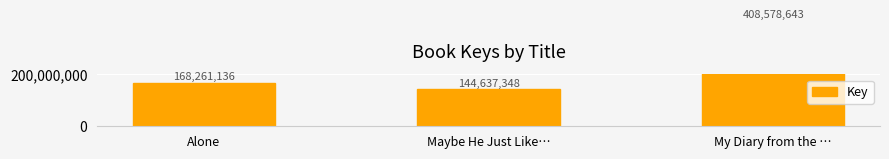

At which label does the data first exceed 168261136?

My Diary from the …